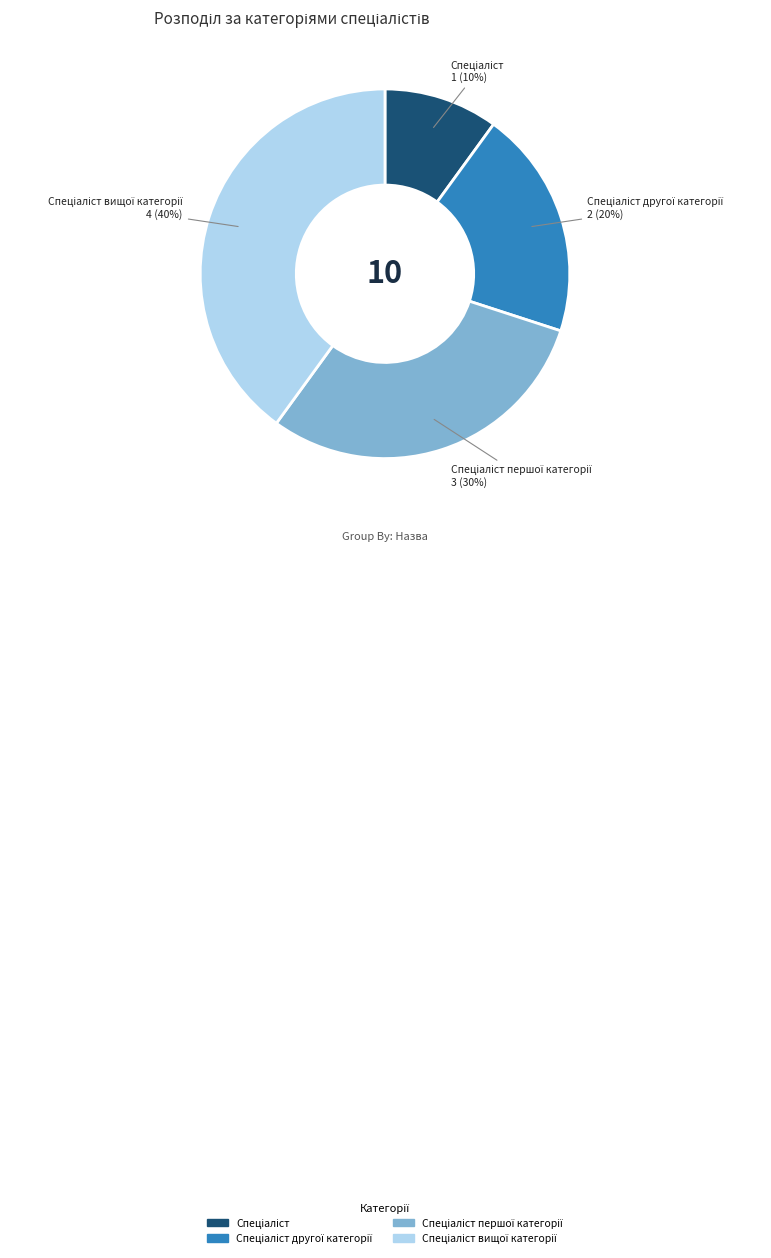

Is there any slice that represents more than half of the pie?

No